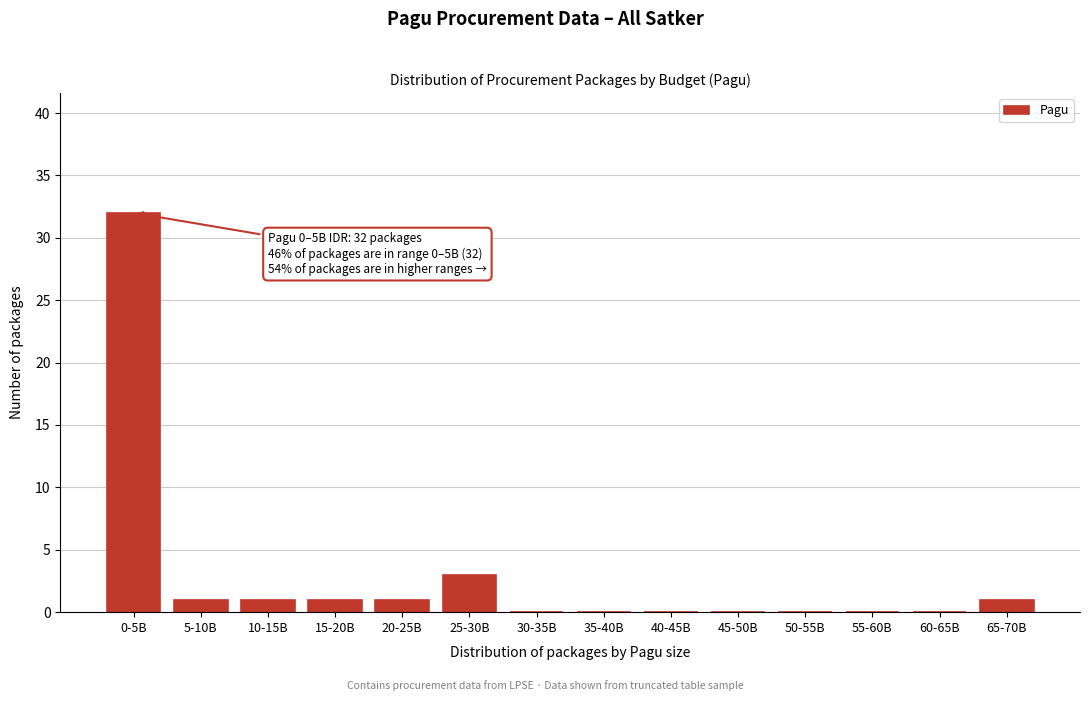

Reading left to right, what are all the values shown in this chart?

0-5B=32	5-10B=1	10-15B=1	15-20B=1	20-25B=1	25-30B=3	30-35B=0	35-40B=0	40-45B=0	45-50B=0	50-55B=0	55-60B=0	60-65B=0	65-70B=1